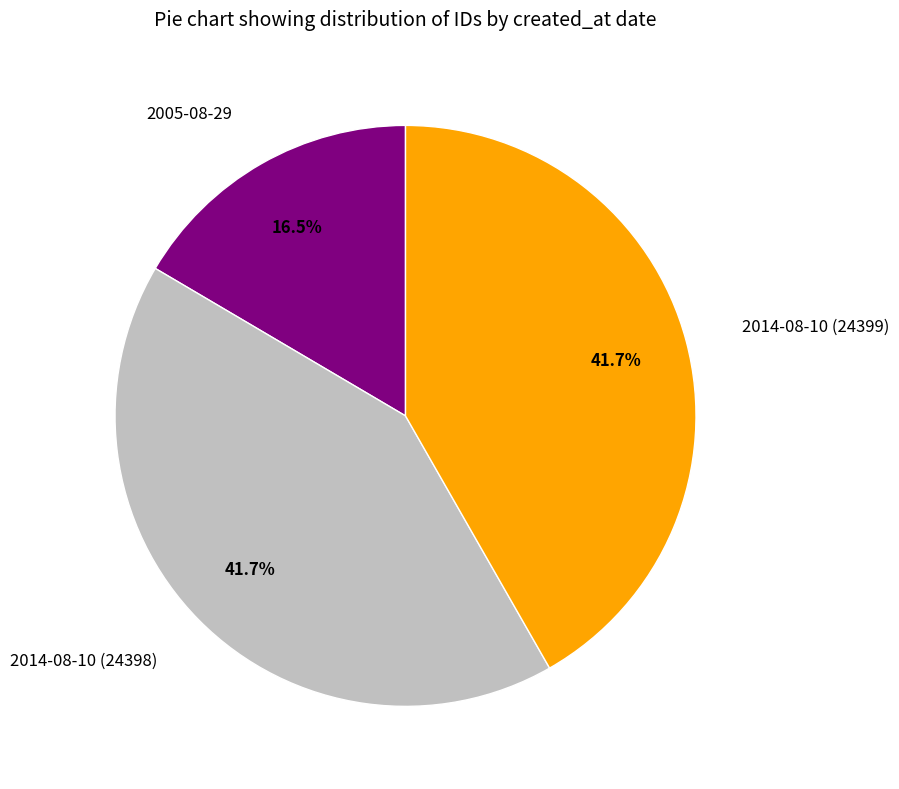

To the nearest percent, what is the combined percentage of 2014-08-10 (24398) and 2014-08-10 (24399)?

83%